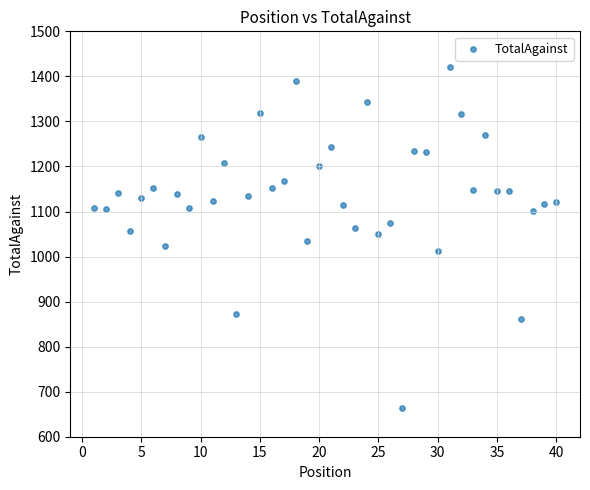

What is the range of X values (max minus min)?

39